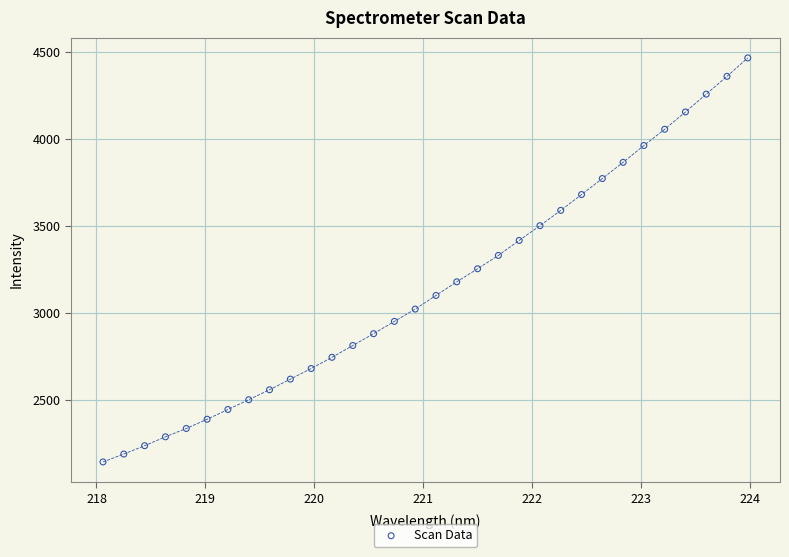

What is the range of Y values (max minus min)?

2319.2